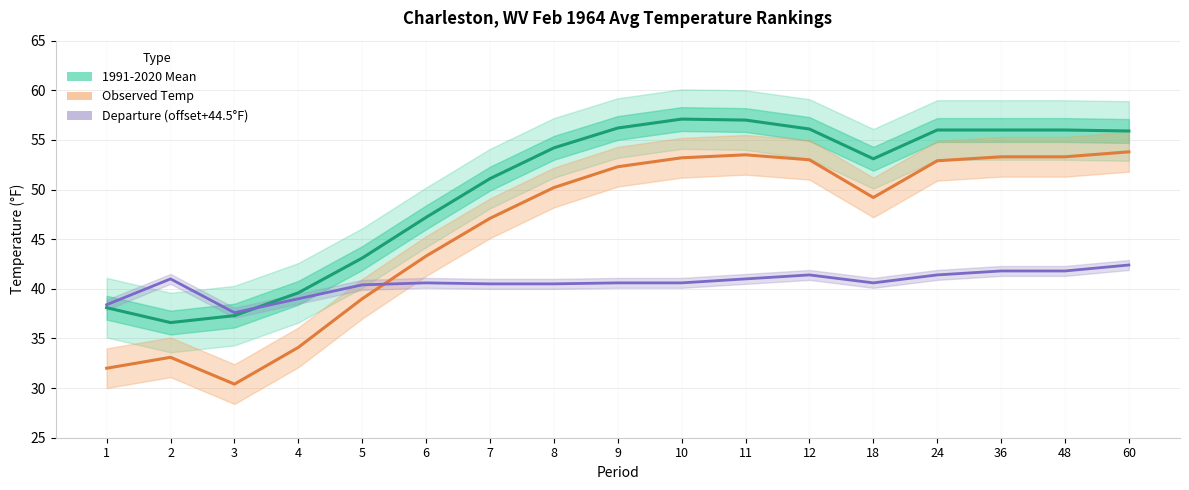

True or false: Observed Temp has a value of 32.7 at 18.

False